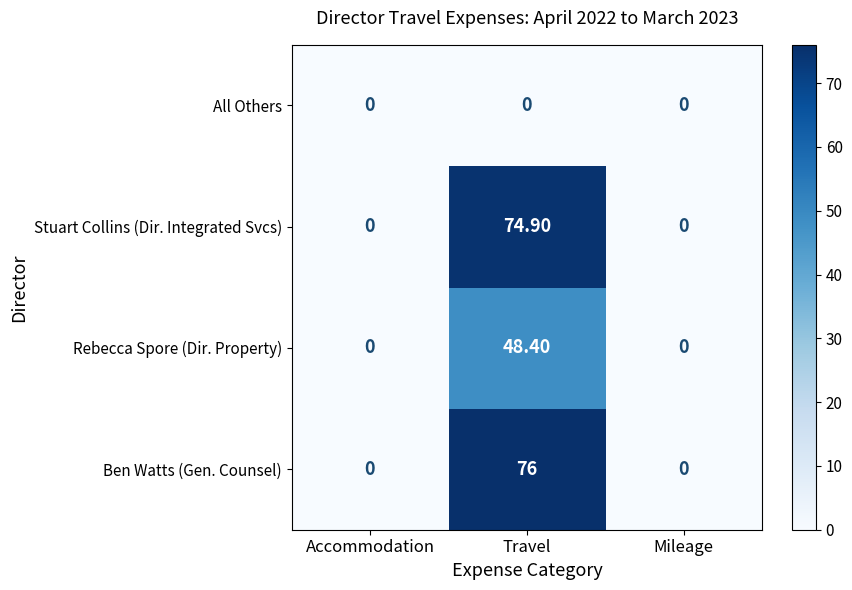

At which category does the chart reach its peak across all series?

Travel